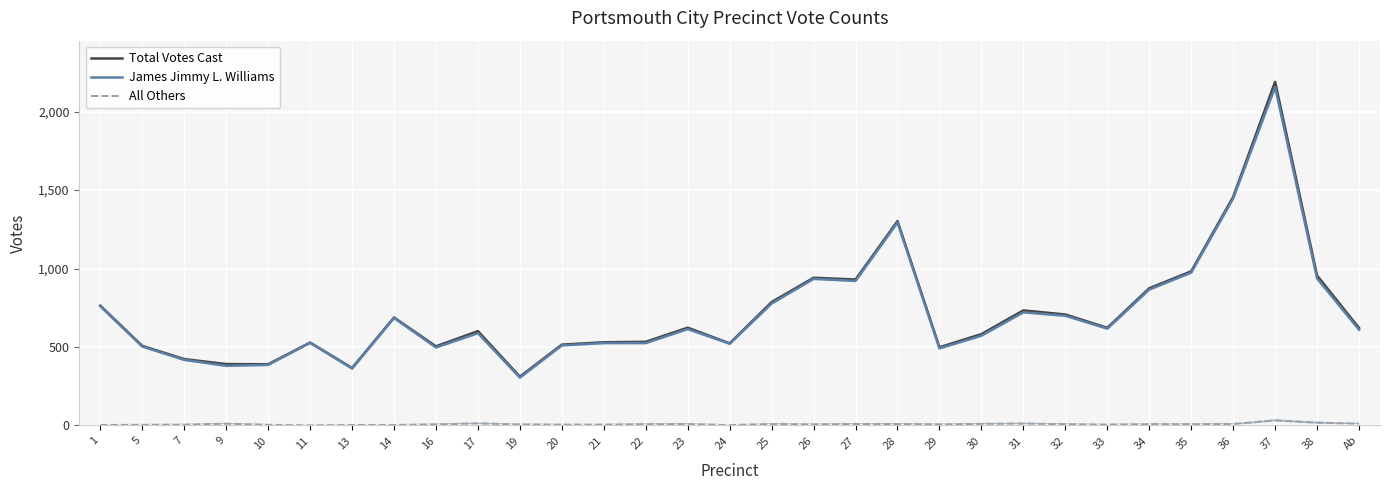

Is this an area chart (filled region under the line)?

No